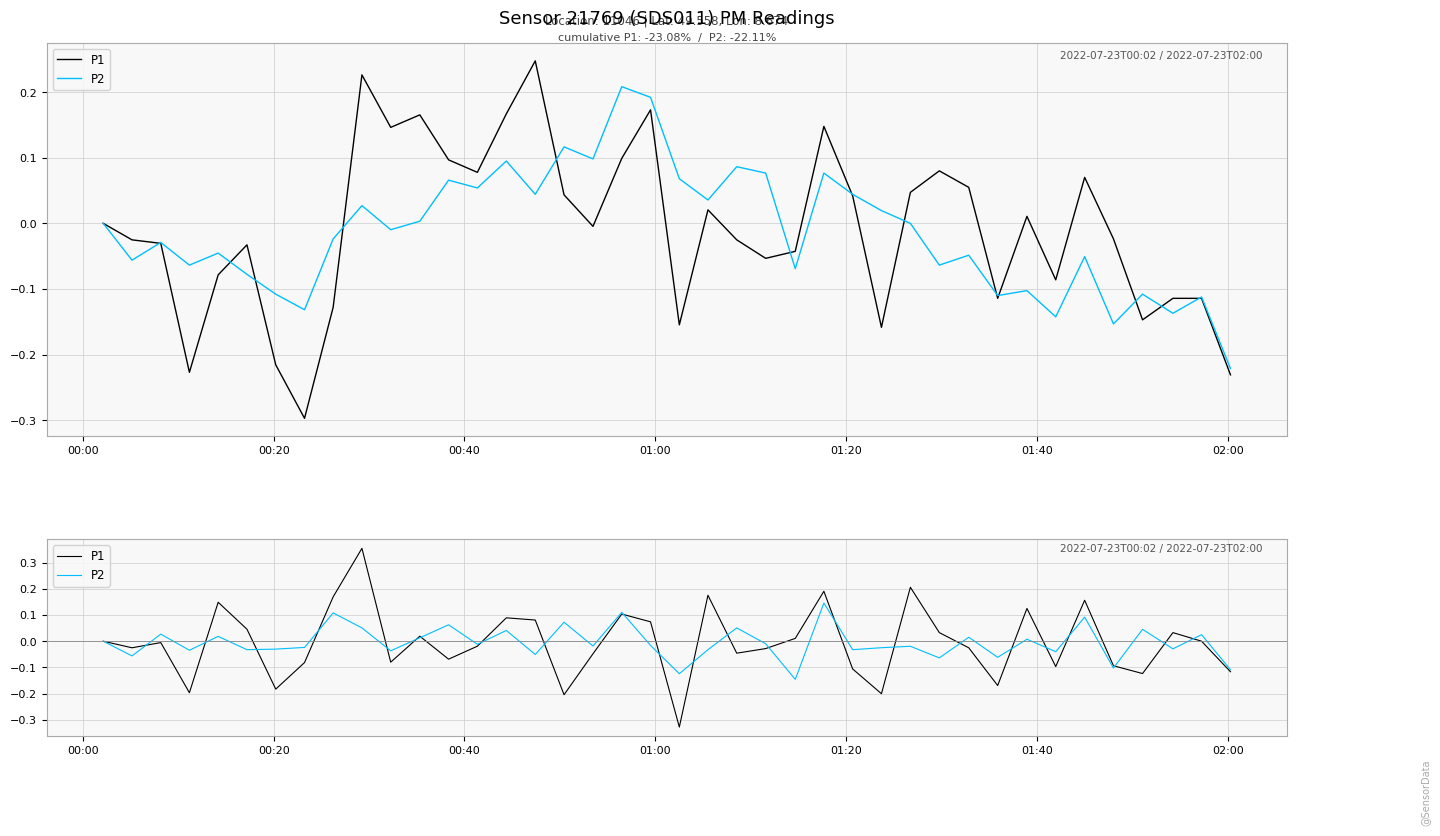

At which label is P1 closest to 0?

00:00